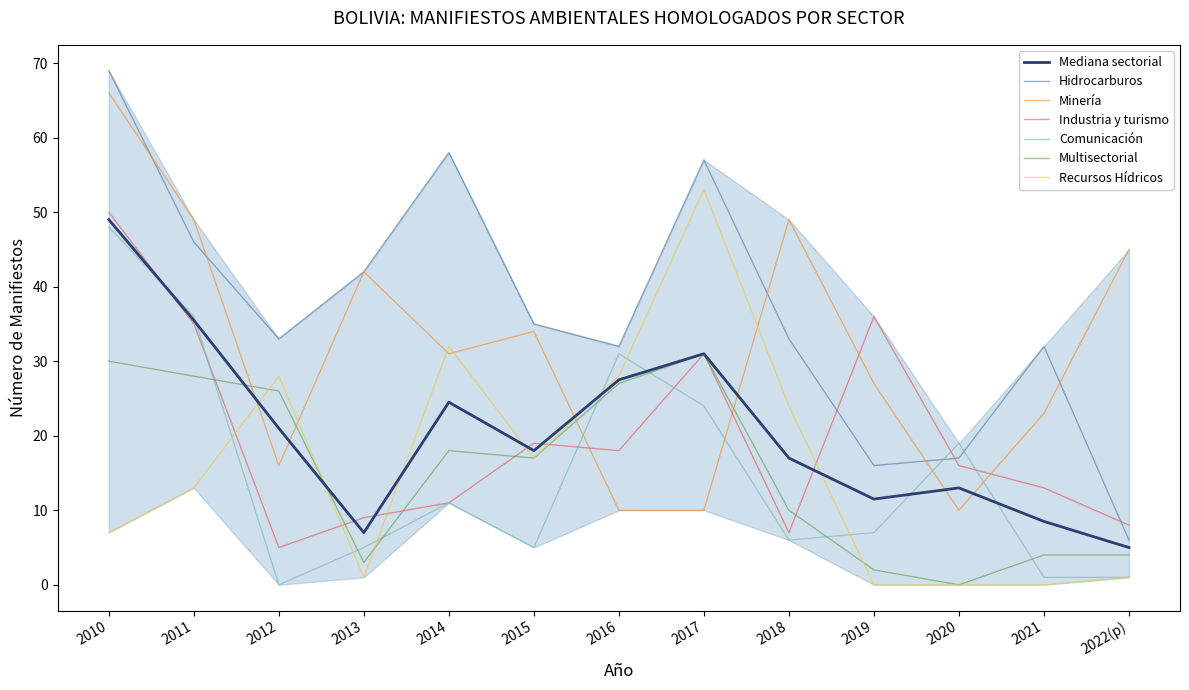

In Minería, how many points are lower than both neighbors (excluding endpoints)?

3